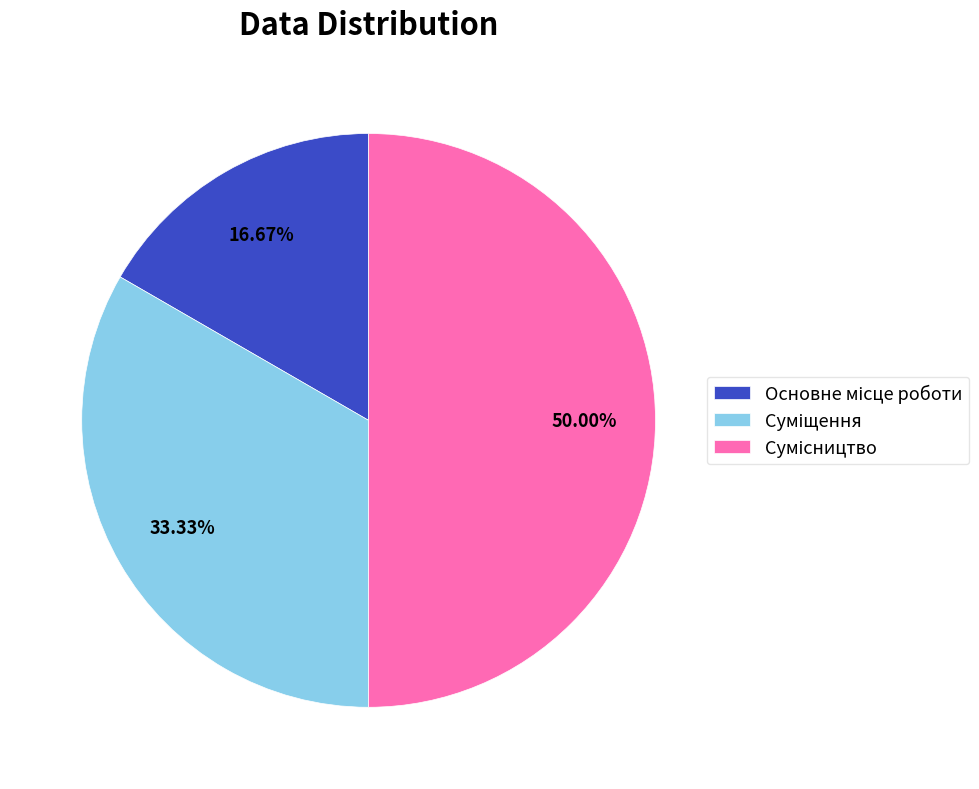

What percentage is NOT represented by Суміщення?

66.7%